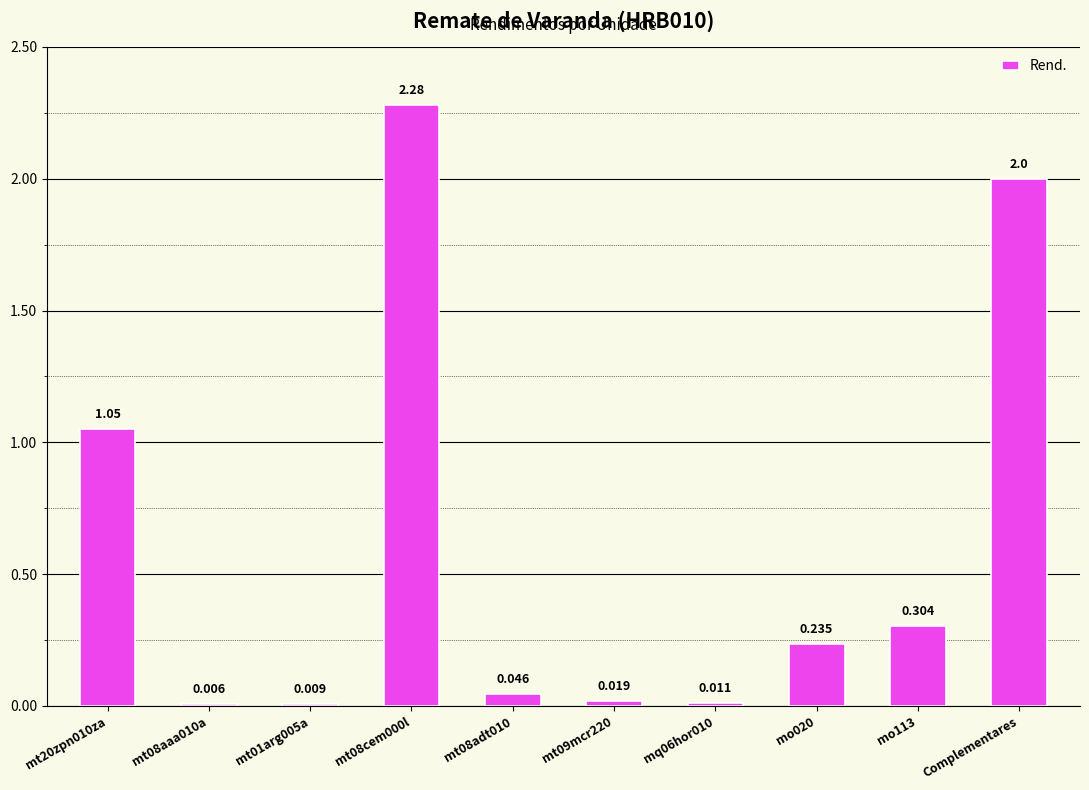

What is the average value?

0.6